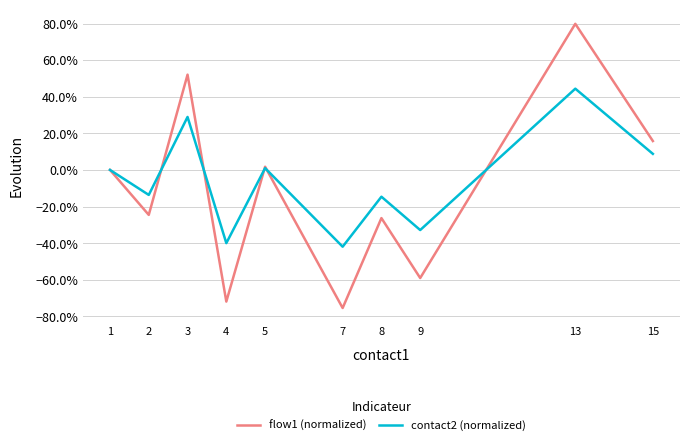

In flow1 (normalized), how many points are higher than both neighbors (excluding endpoints)?

4